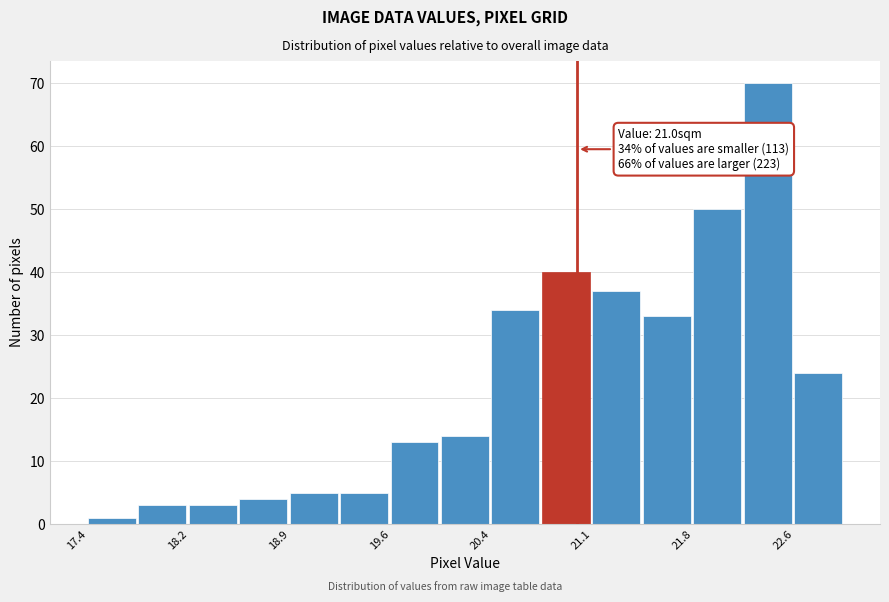

Around what value on the x-axis is the tallest bar? Give the approximate position of its centre, as read against the axis.

22.4